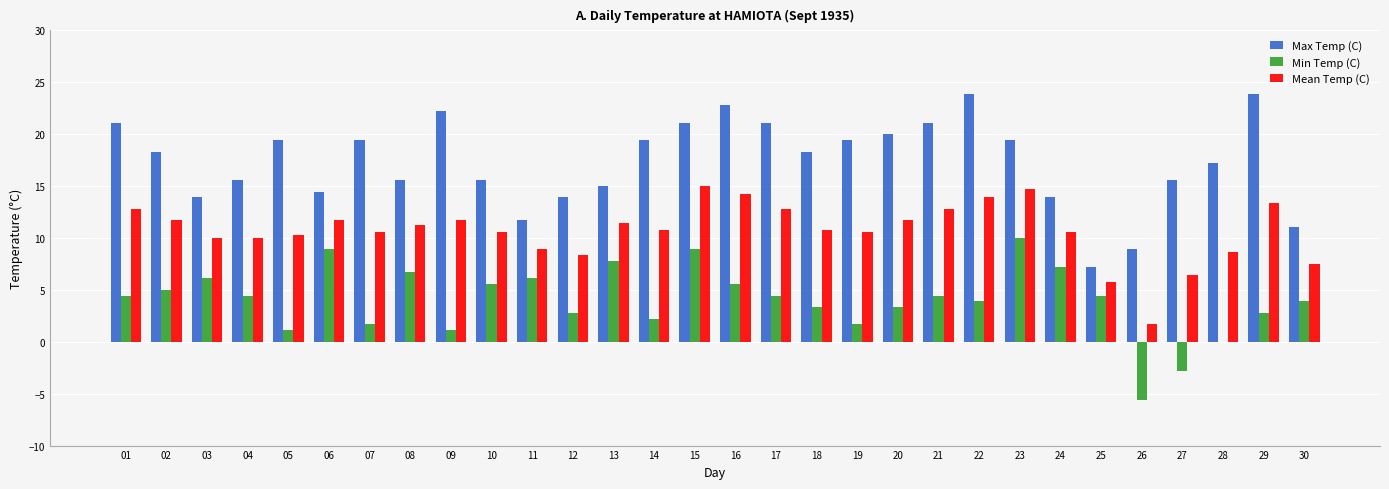

What is the difference between the Min Temp (C) values at 30 and 26?

9.5